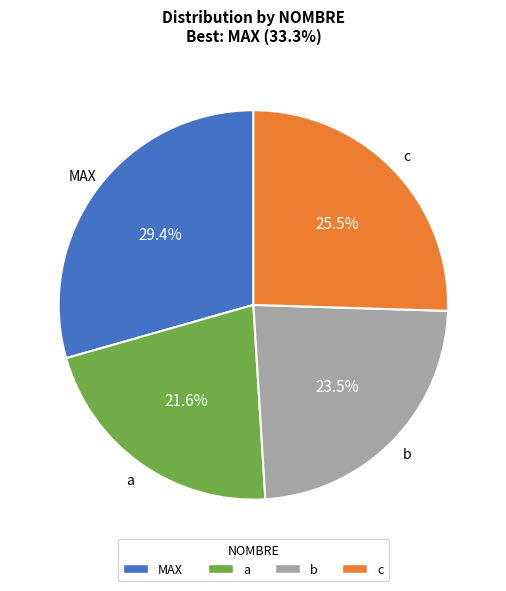

How many slices are in this pie chart?

4